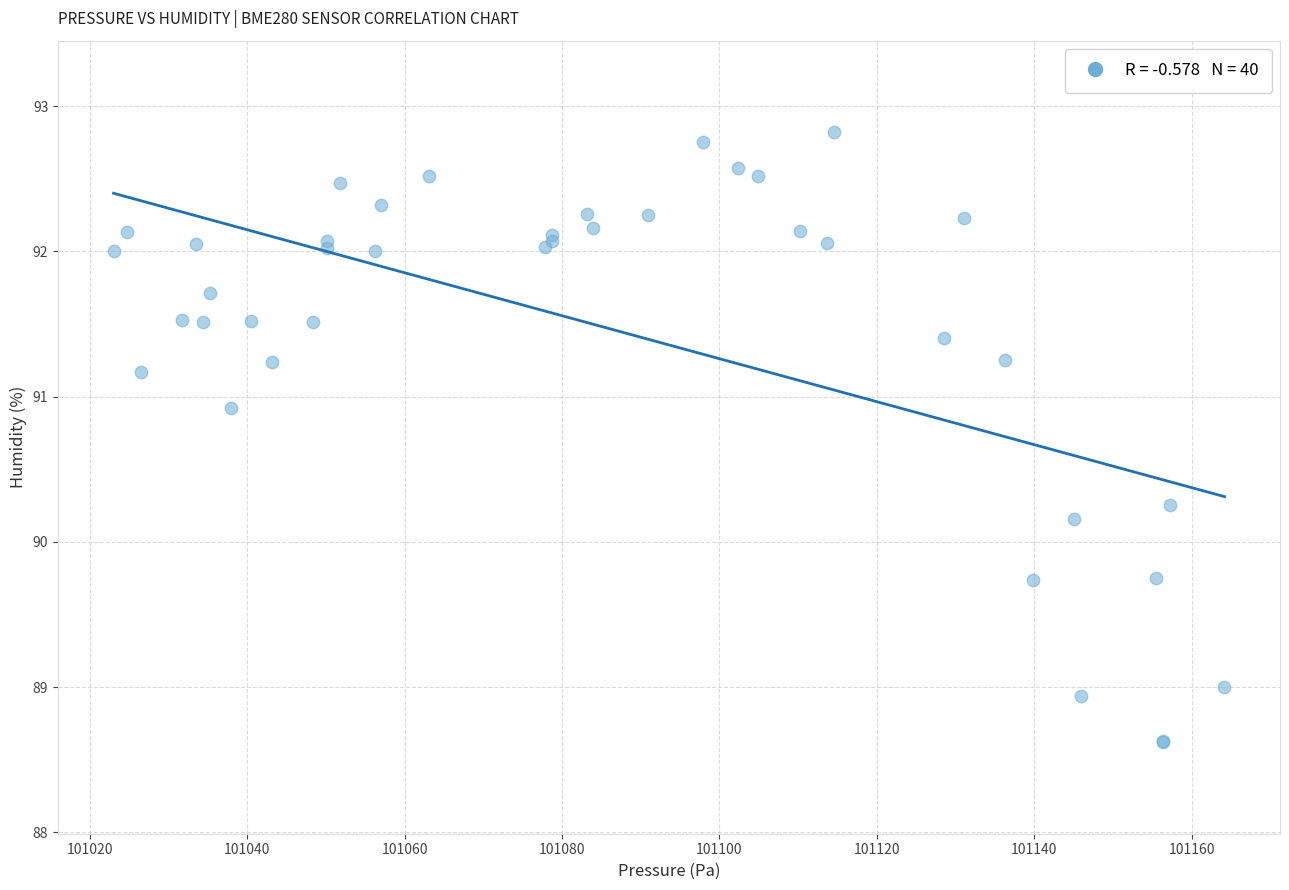

What Y value in the scatter plot is closest to 90?

90.2